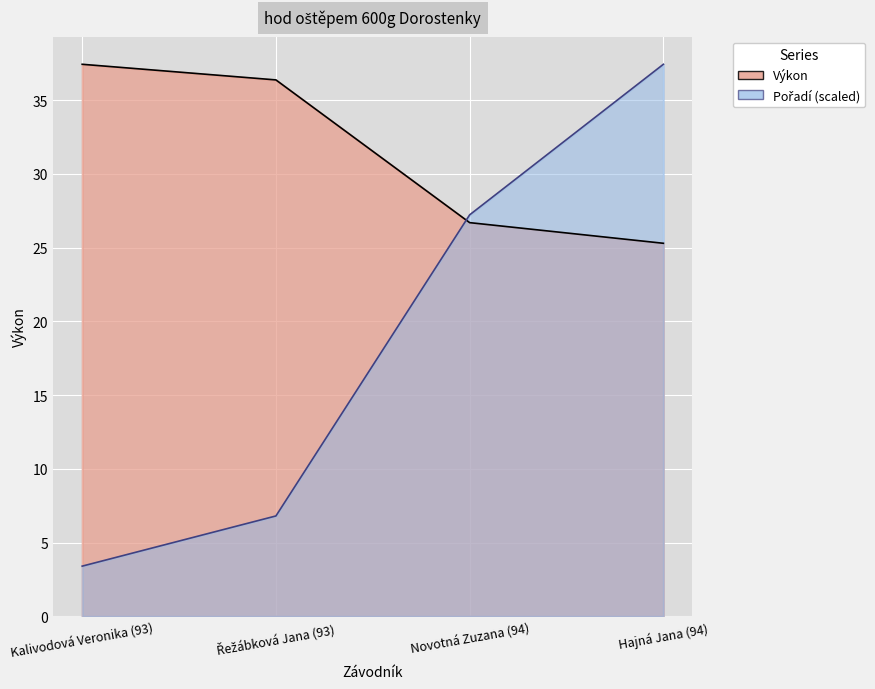

What is the value of the Pořadí point at the 4th from the left?

37.4